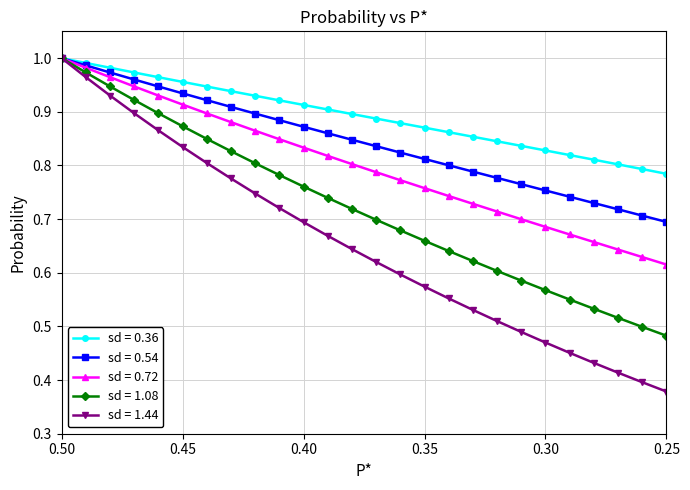

What position from the right is 0.28?

4